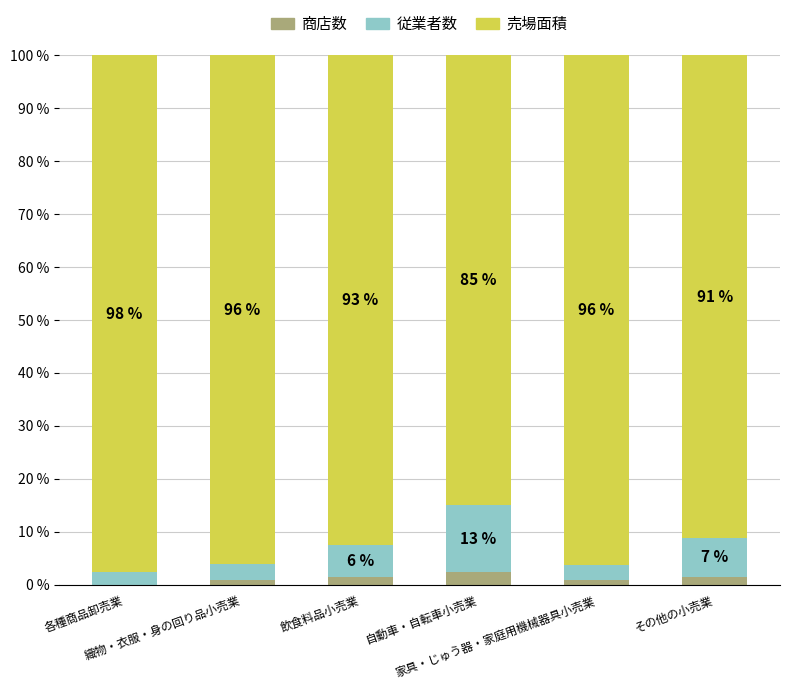

What is the sum of all 商店数 values?

7.1